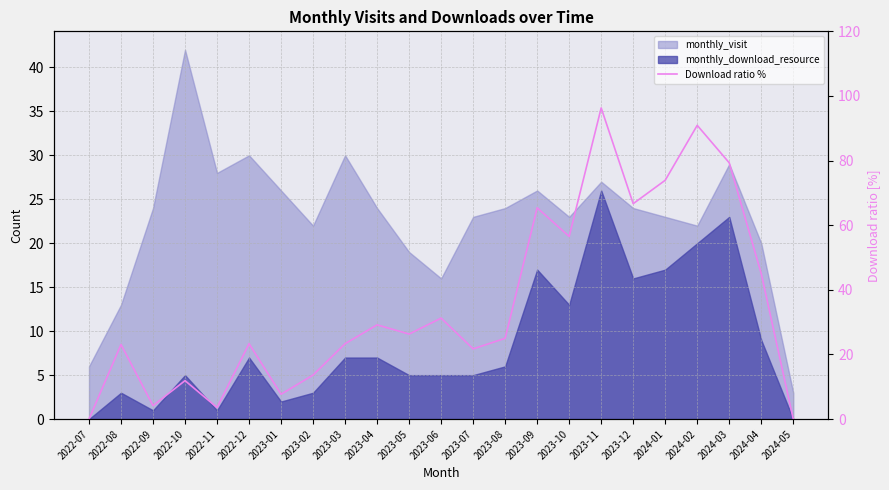

What is the label of the 15th point from the left?

2023-09